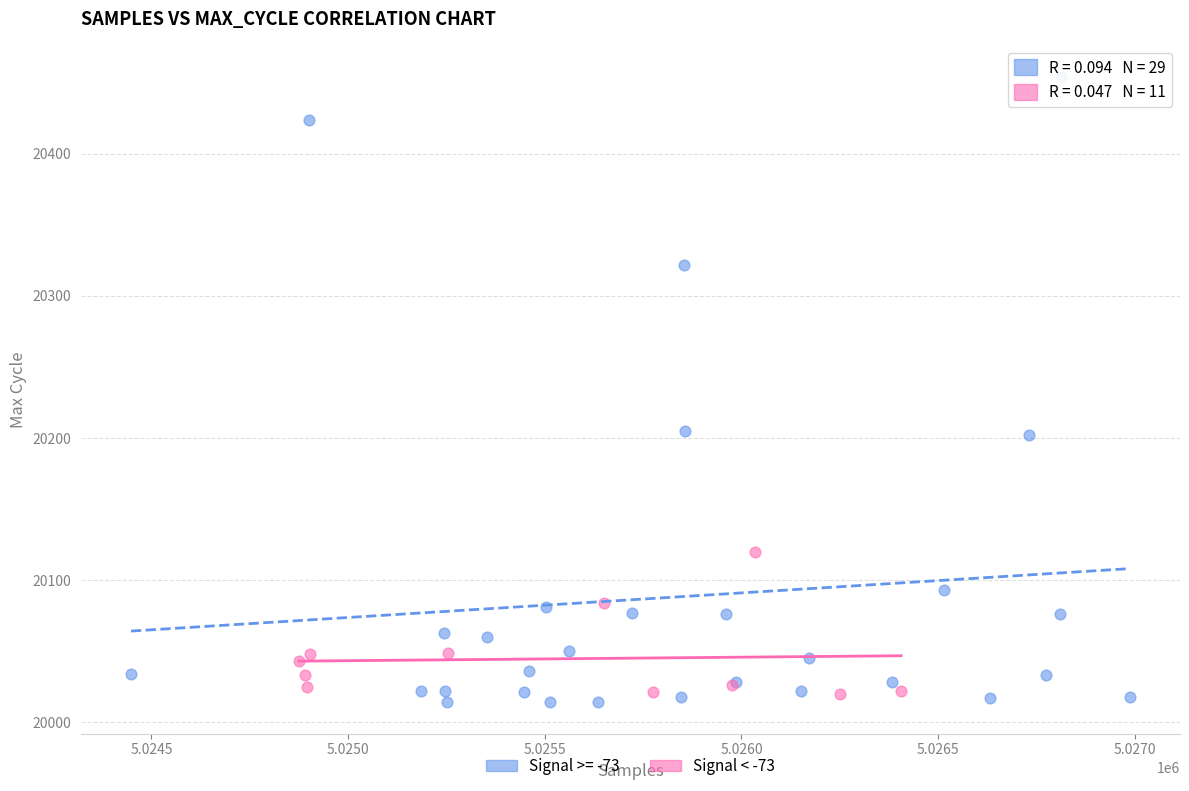

Which series has the largest Y range (max minus min)?

Signal >= -73